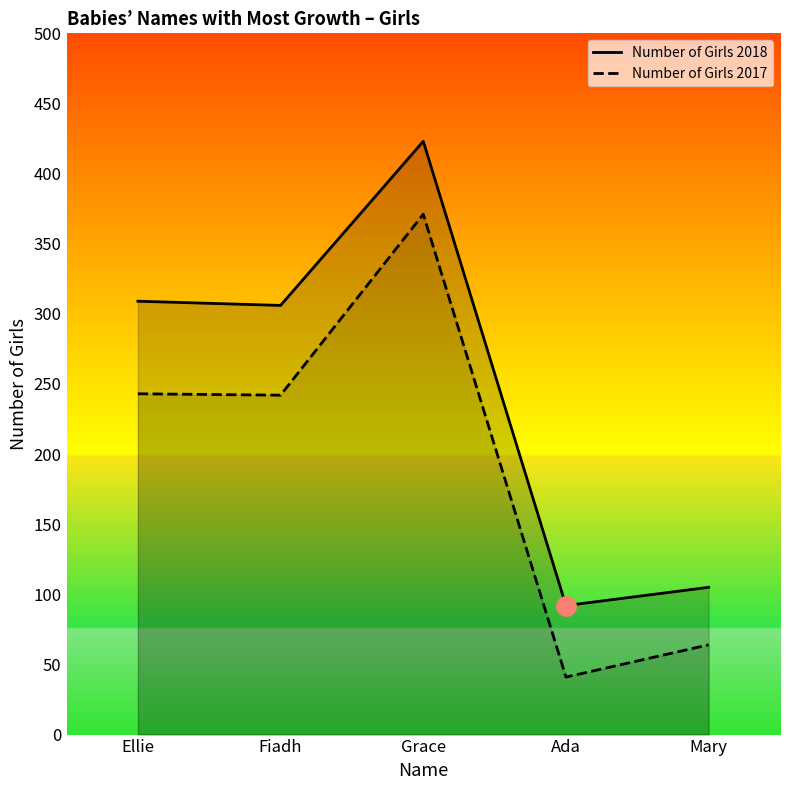

What is the average value of the Number of Girls 2017 line series?

192